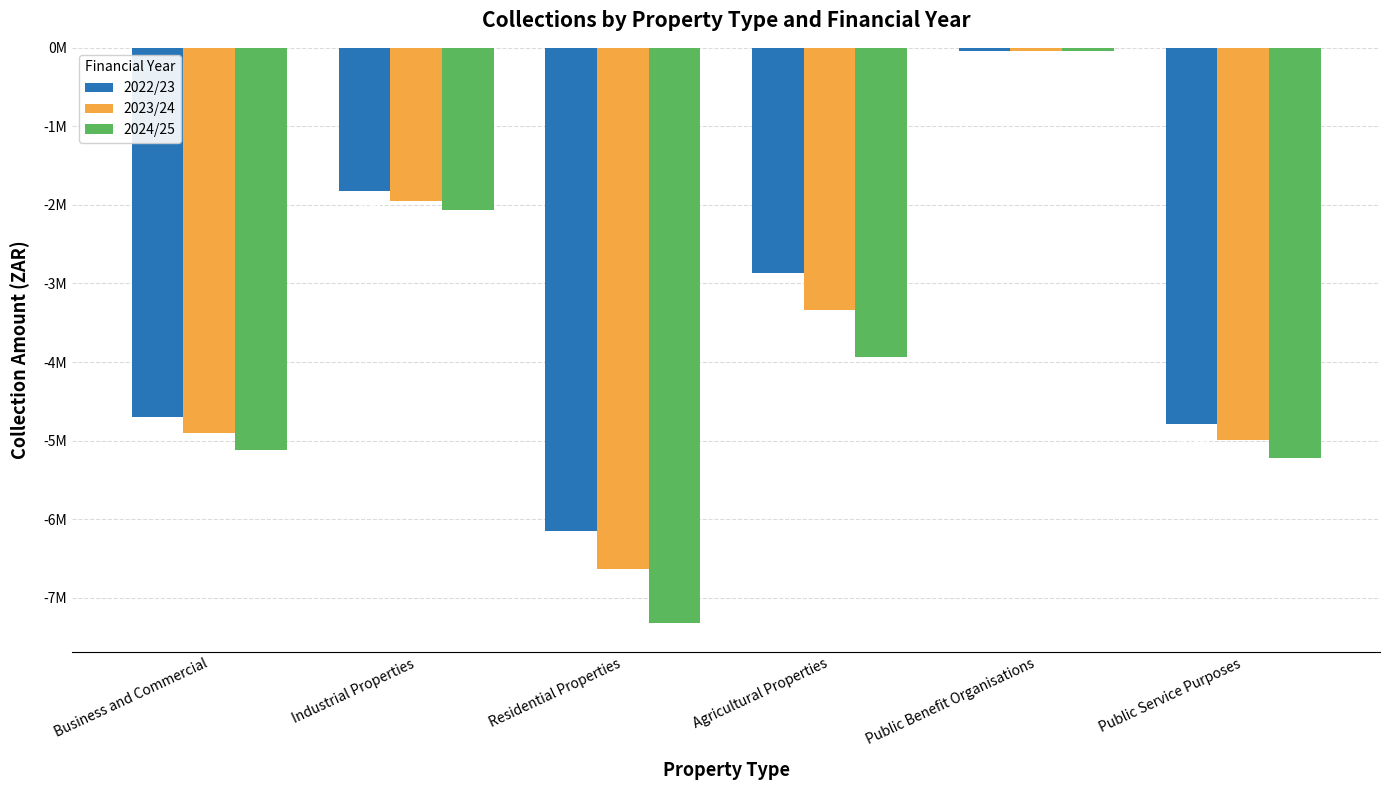

Reading left to right, list all the values displayed in this chart.

2022/23: -4698080	-1828470	-6149490	-2869150	-37290	-4783880
2023/24: -4904800	-1949110	-6639900	-3332130	-38930	-4994370
2024/25: -5125520	-2062020	-7323140	-3938650	-40690	-5219120